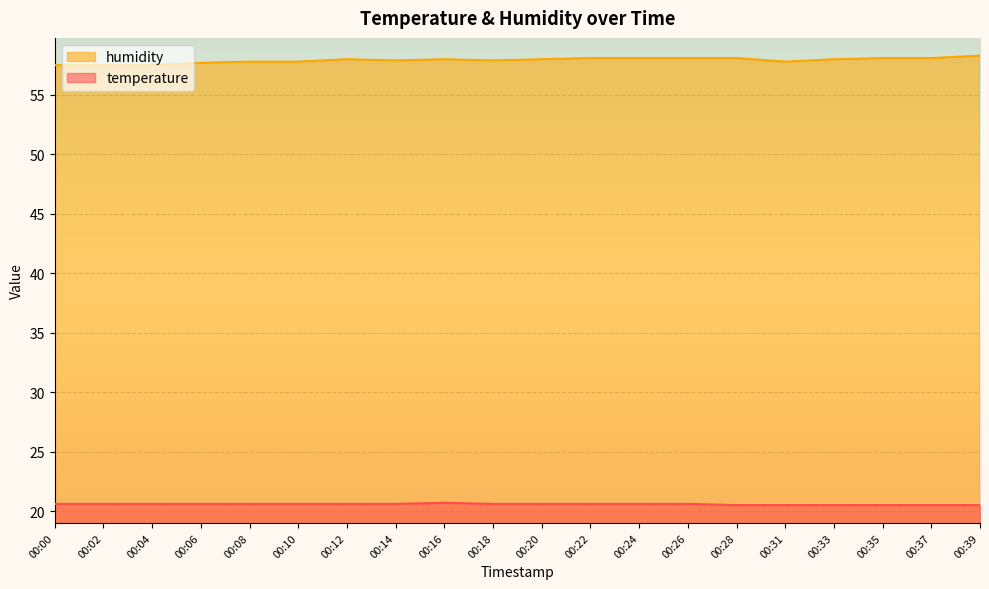

Rank the series by their maximum value, from highest to lowest.

humidity, temperature